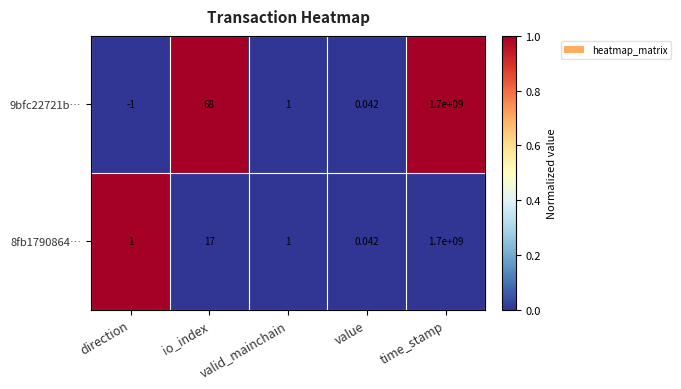

At which category does the chart reach its peak across all series?

time_stamp